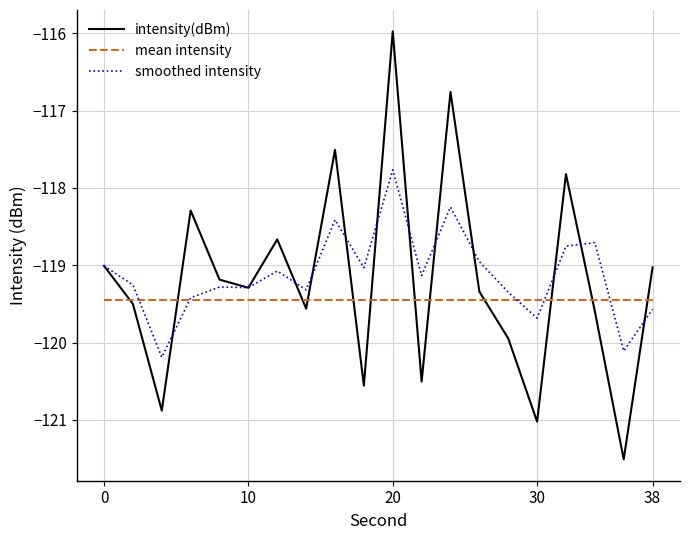

How many lines are shown in the chart?

3